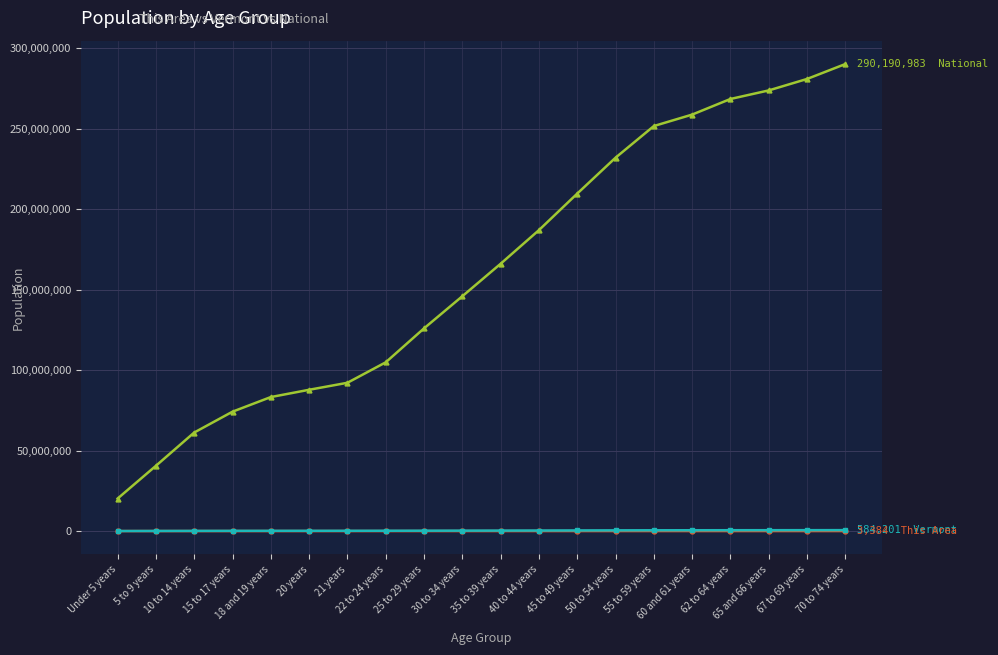

What is the label of the 12th point from the left?

40 to 44 years